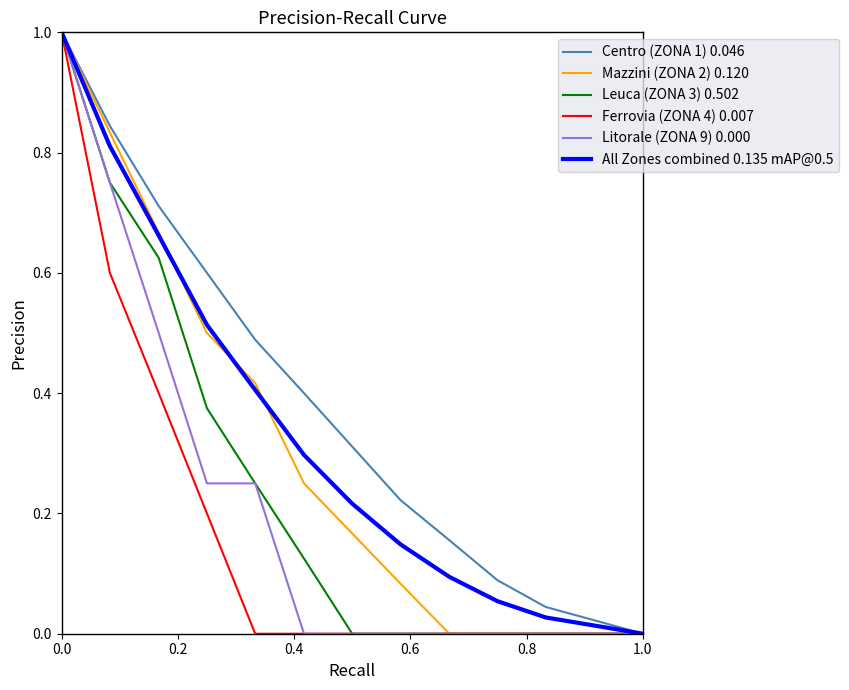

Which series has the largest total across all categories?

Centro (ZONA 1) 0.046